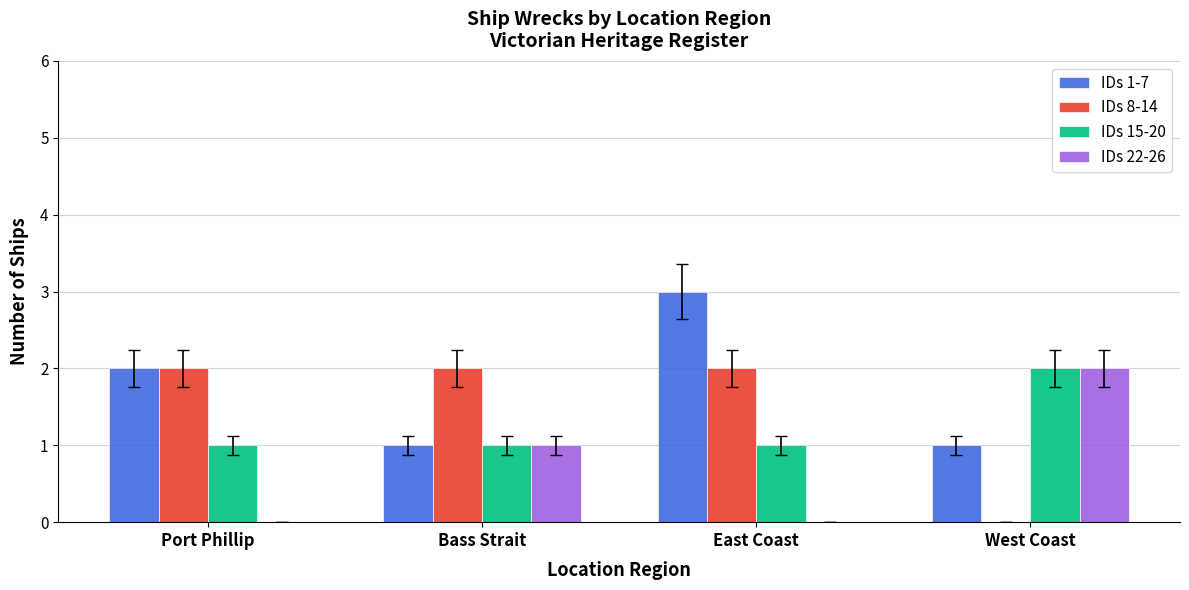

How many data points does each series have?

4